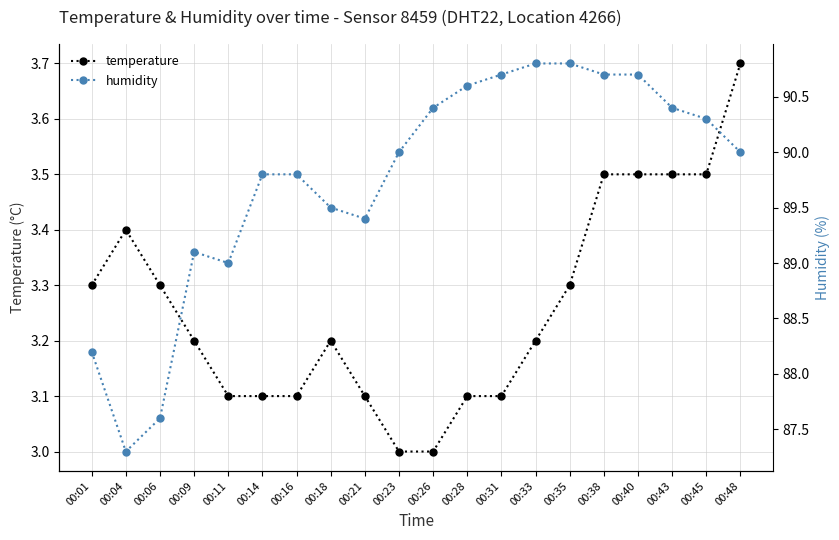

Which series has the largest total across all categories?

humidity